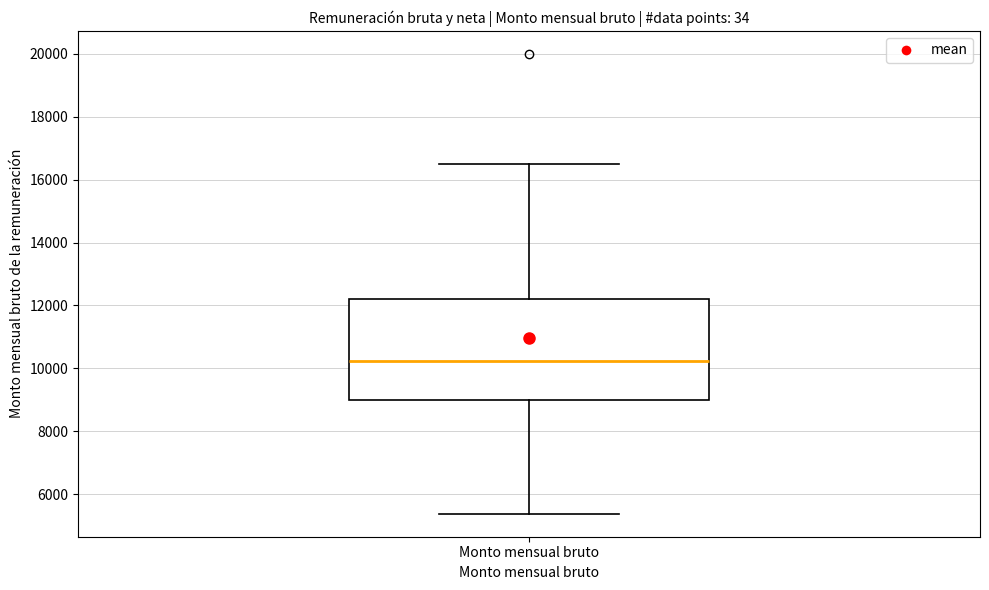

Read this box plot against the y-axis: the position of the median line, the range covered by the box, and the ends of both whiskers. The values are not printed on the chart, so give them approximately, as read against the axis.

median 10200, box 9000 to 12200, whiskers 5400 to 16600